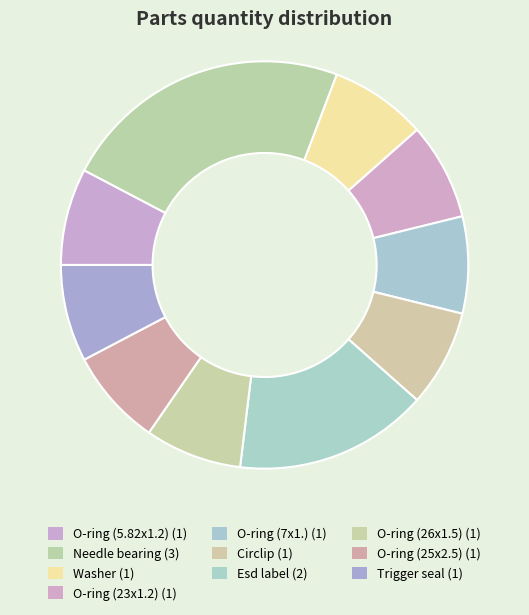

To the nearest percent, what percentage of the pie is Needle bearing?

23%